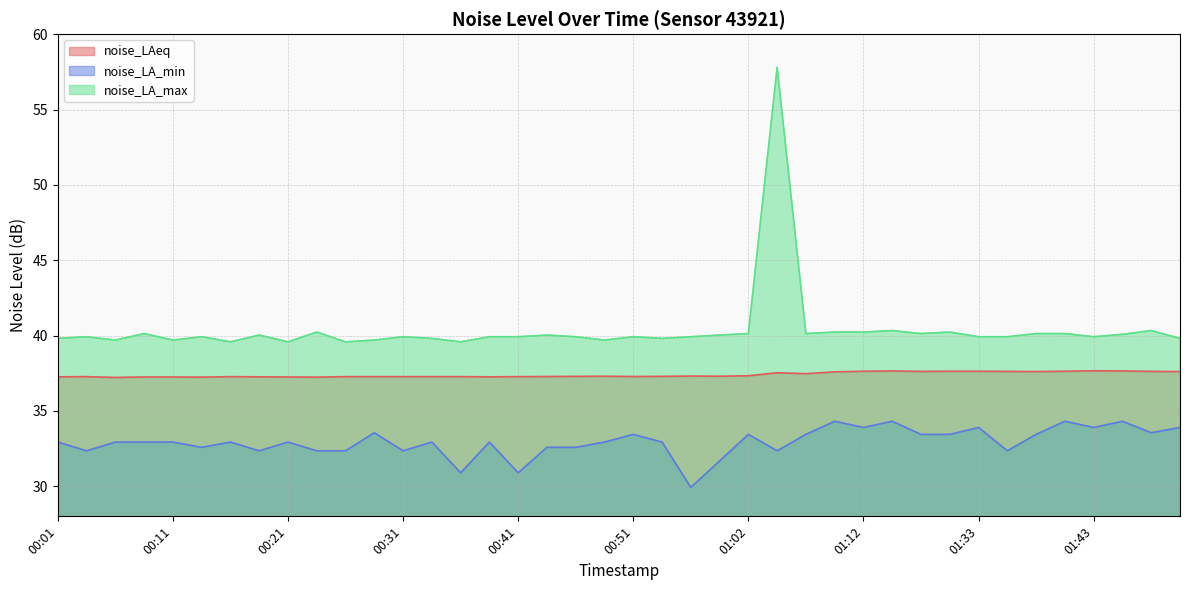

List the labels in order of noise_LA_min value, largest first.

01:09, 01:14, 01:40, 01:45, 01:12, 01:33, 01:43, 01:50, 00:29, 01:48, 00:51, 01:02, 01:07, 01:17, 01:27, 01:38, 00:01, 00:06, 00:09, 00:11, 00:16, 00:21, 00:34, 00:39, 00:49, 00:54, 00:14, 00:44, 00:46, 00:04, 00:19, 00:24, 00:26, 00:31, 01:04, 01:35, 00:59, 00:36, 00:41, 00:57